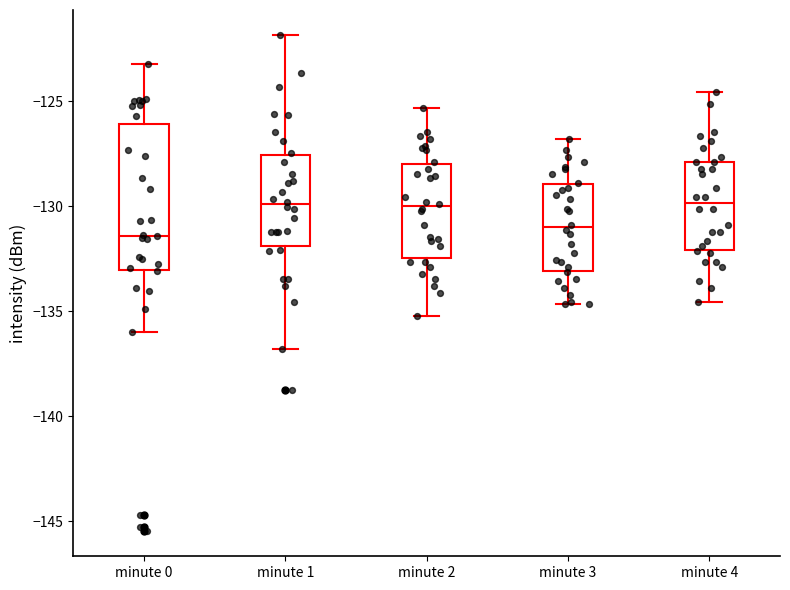

Reading left to right, read every box against the y-axis: the position of its median line, the range the box covers, and the ends of its whiskers. The values are not printed on the chart, so give them approximately, as read against the axis.

minute 0: median -131.5, box -133.0 to -126.0, whiskers -136.0 to -123.0
minute 1: median -130.0, box -132.0 to -127.5, whiskers -137.0 to -122.0
minute 2: median -130.0, box -132.5 to -128.0, whiskers -135.0 to -125.5
minute 3: median -131.0, box -133.0 to -129.0, whiskers -134.5 to -127.0
minute 4: median -130.0, box -132.0 to -128.0, whiskers -134.5 to -124.5